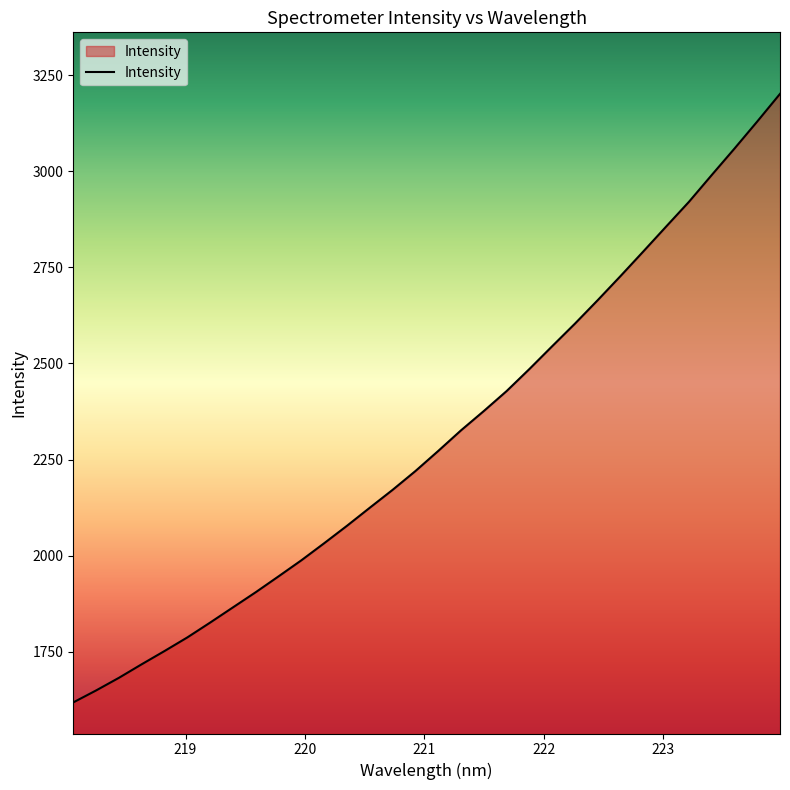

What is the difference between the maximum and minimum values?

1583.1